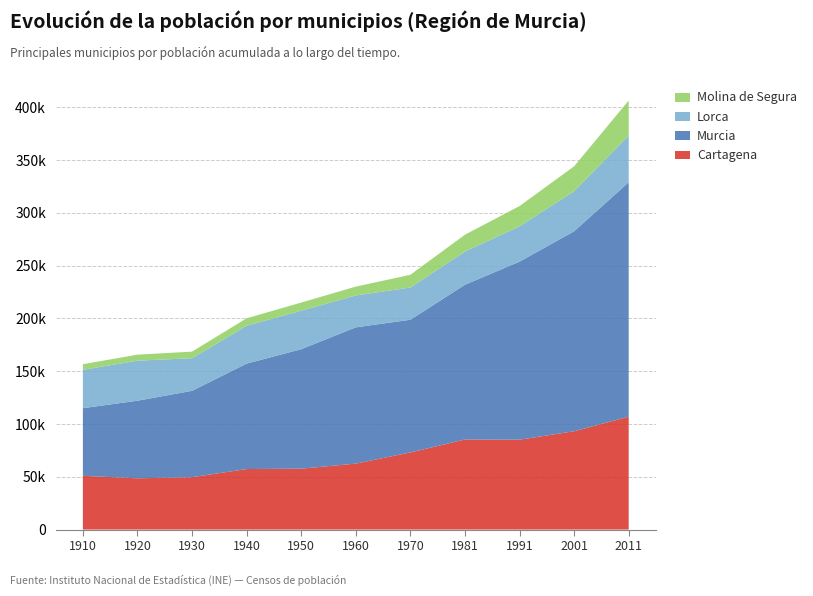

Reading left to right, list all the values displayed in this chart.

Cartagena: 50909	48566	49612	57336	57705	62473	73027	85351	85143	93139	106951
Murcia: 64068	73503	81807	99878	113136	129066	125732	146561	168646	189414	222042
Lorca: 36324	37929	30898	35861	36516	30218	30508	31412	33442	37924	44230
Molina de Segura: 5347	5683	6248	7068	7665	8384	12061	15983	19211	23603	33231